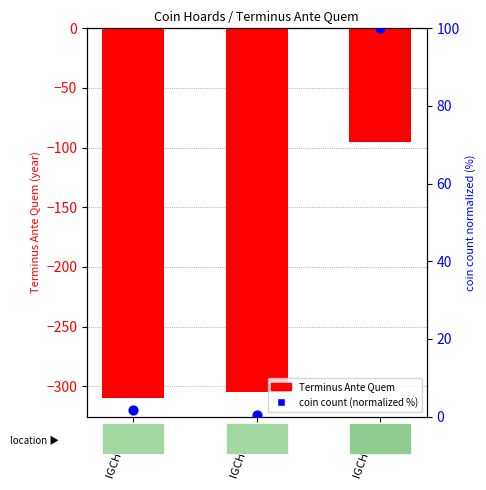

What are all the series names shown in the legend?

Terminus Ante Quem, coin count (normalized %)